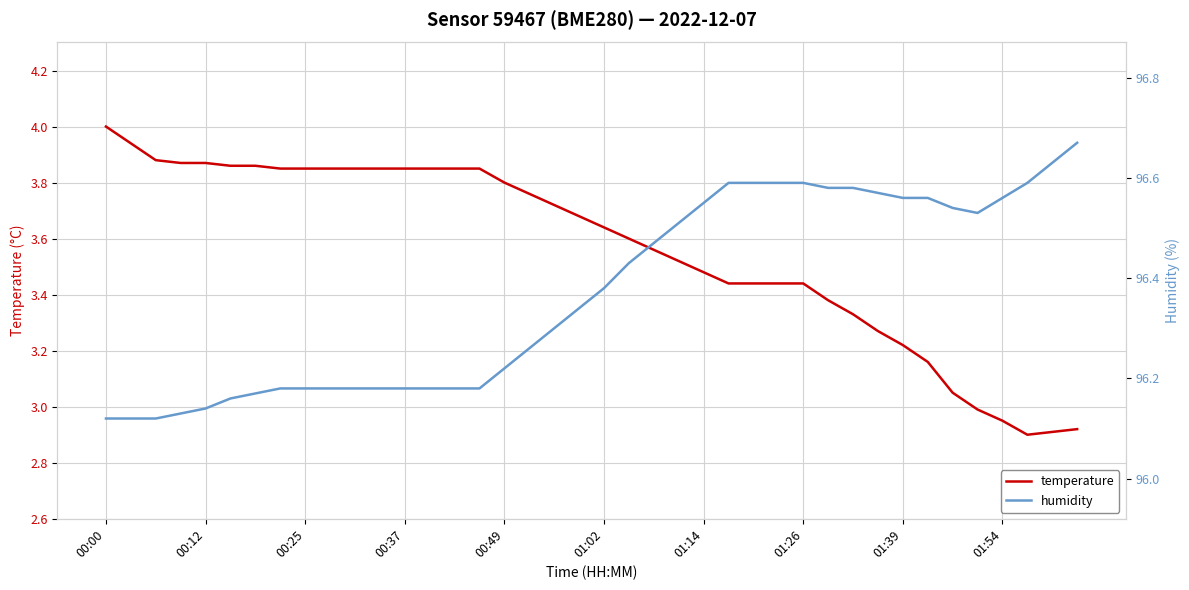

At which category does humidity reach its first local valley?

35